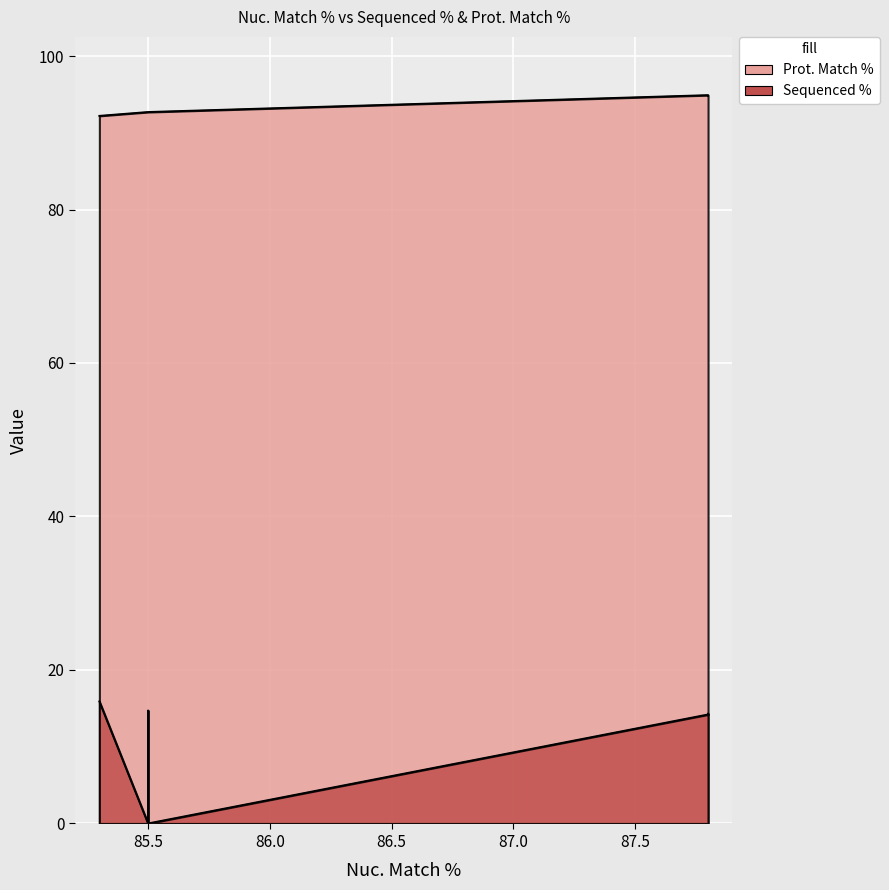

How many interior local peaks does the Sequenced % series have?

1